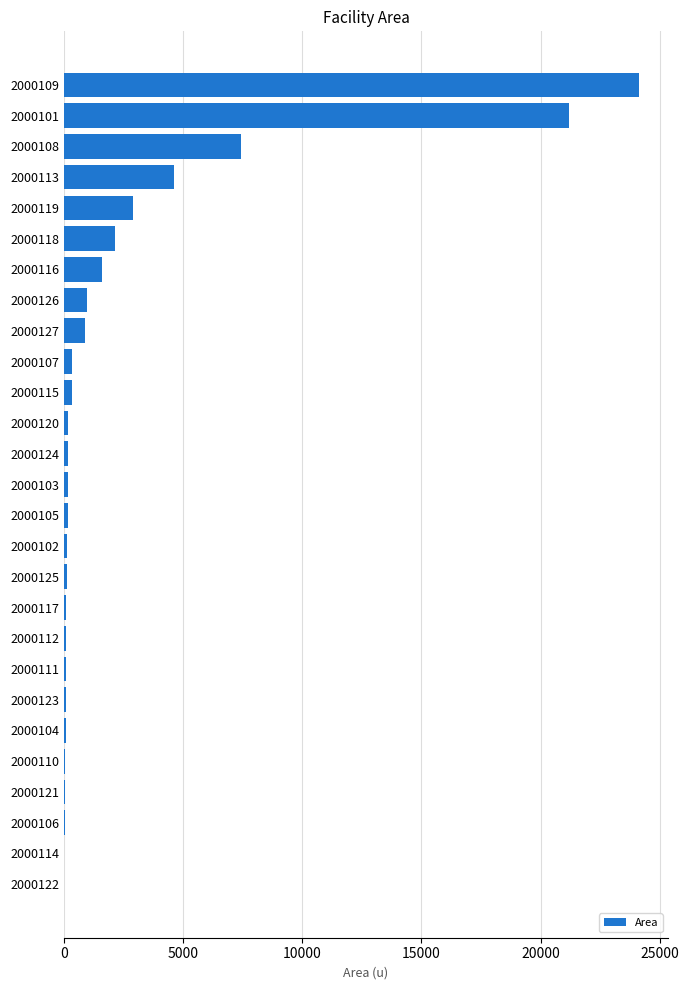

What is the greatest value displayed?

24145.2